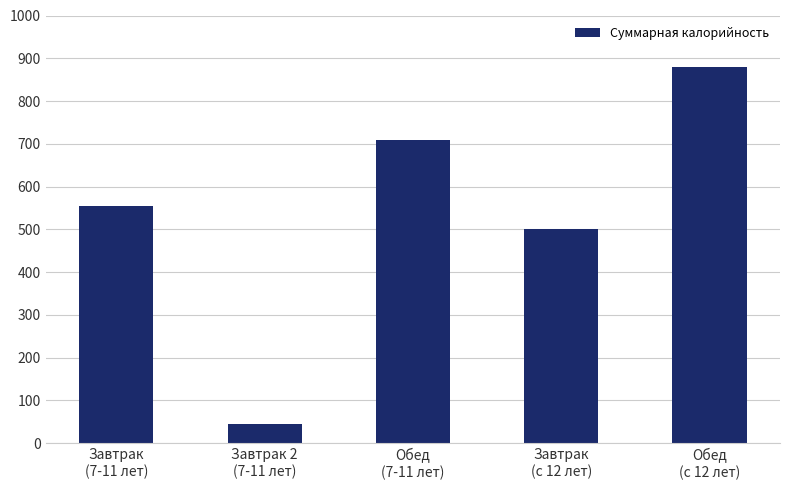

Reading right to left, transcribe all the data shown in this chart.

Обед
(с 12 лет)=879	Завтрак
(с 12 лет)=500	Обед
(7-11 лет)=708	Завтрак 2
(7-11 лет)=45	Завтрак
(7-11 лет)=555